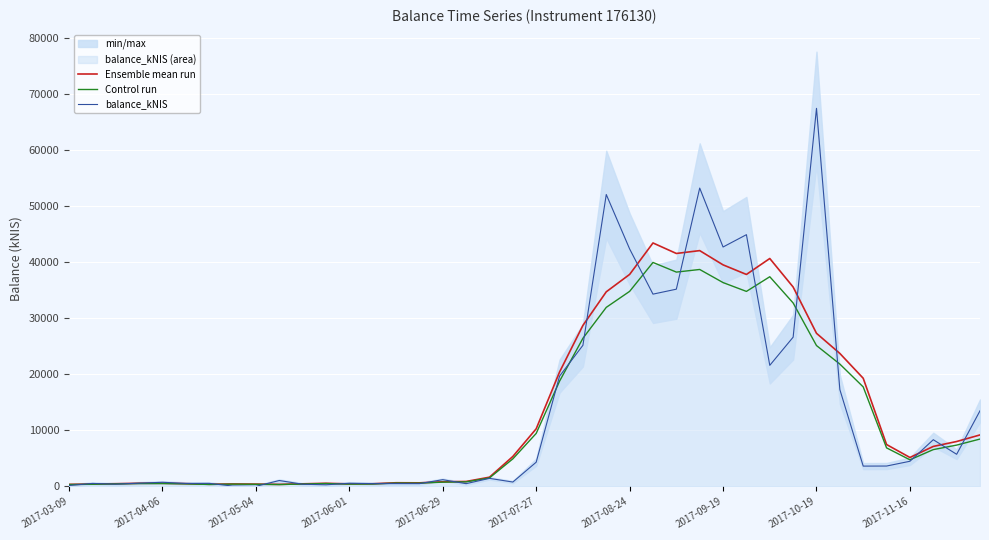

What position from the right is 34?

6